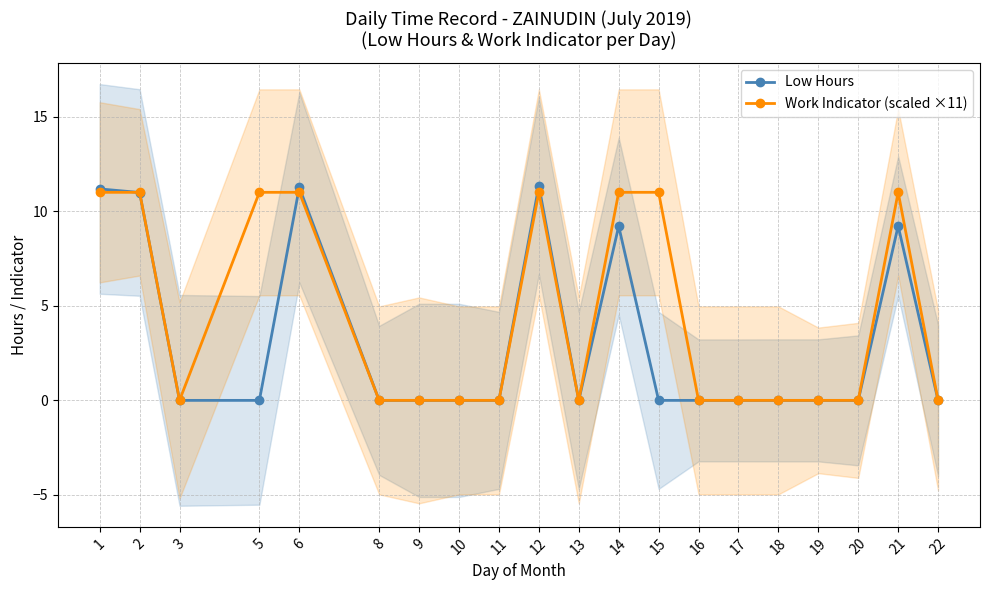

Which series has the largest total across all categories?

Work Indicator (scaled ×11)